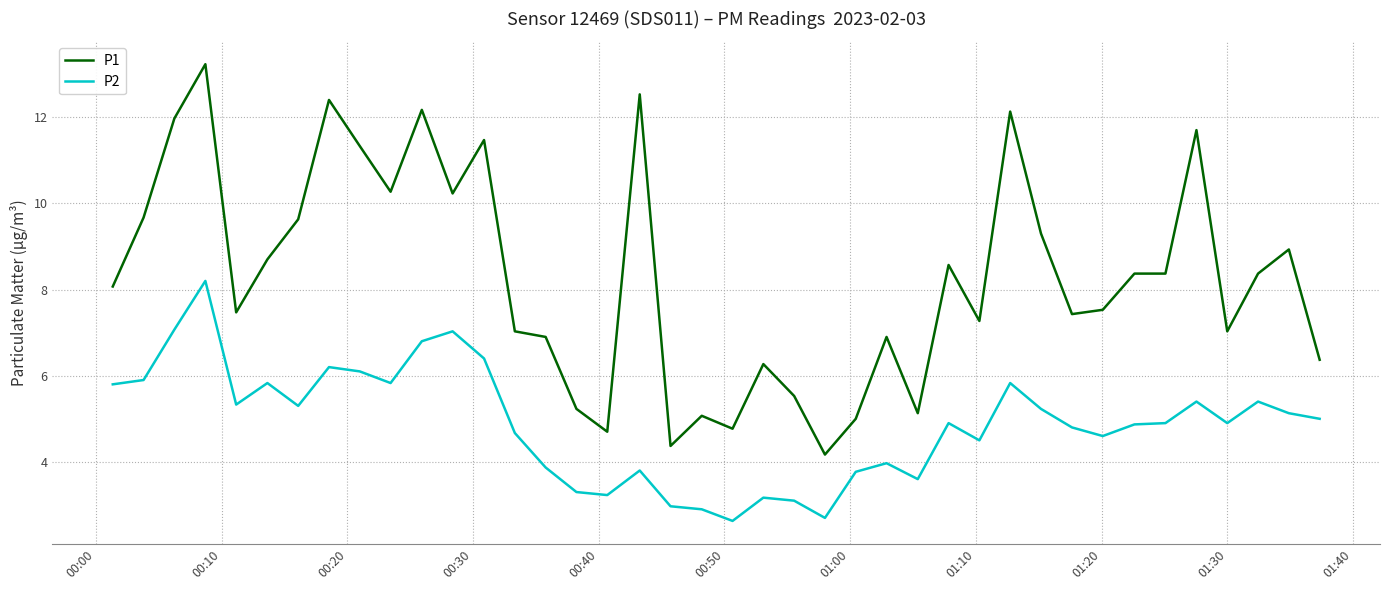

True or false: P2 has more than 1 interior local peaks.

True